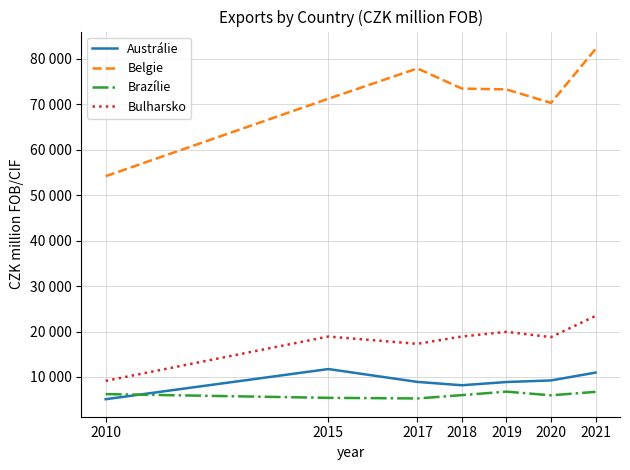

Between 2015 and 2021, which series saw the biggest shift?

Belgie